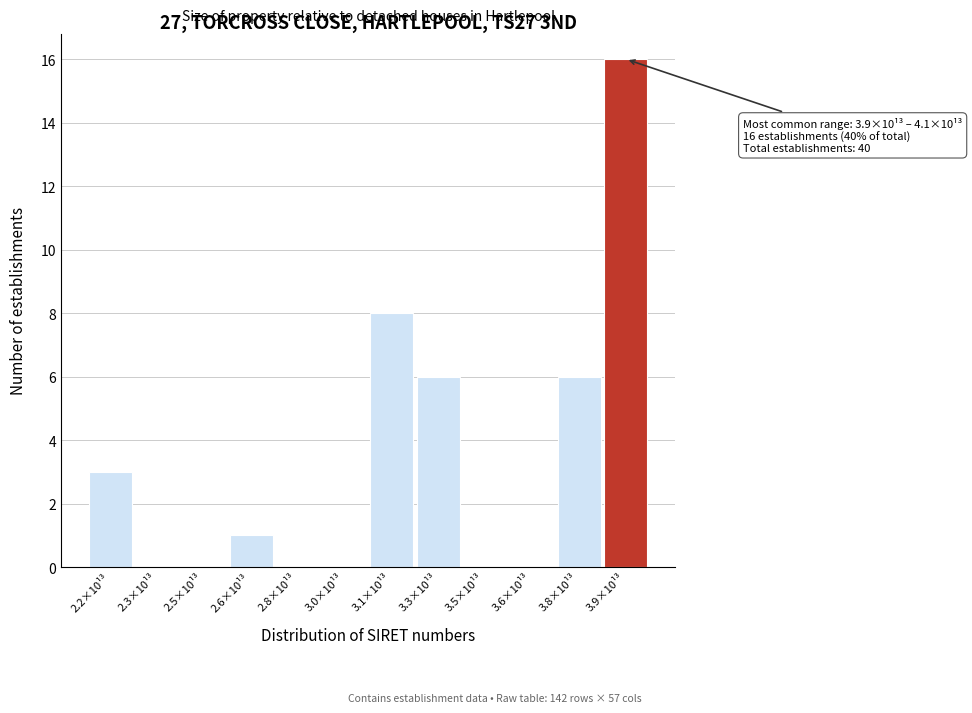

Reading left to right, list all the values displayed in this chart.

2.2×10¹³=3	2.3×10¹³=0	2.5×10¹³=0	2.6×10¹³=1	2.8×10¹³=0	3.0×10¹³=0	3.1×10¹³=8	3.3×10¹³=6	3.5×10¹³=0	3.6×10¹³=0	3.8×10¹³=6	3.9×10¹³=16